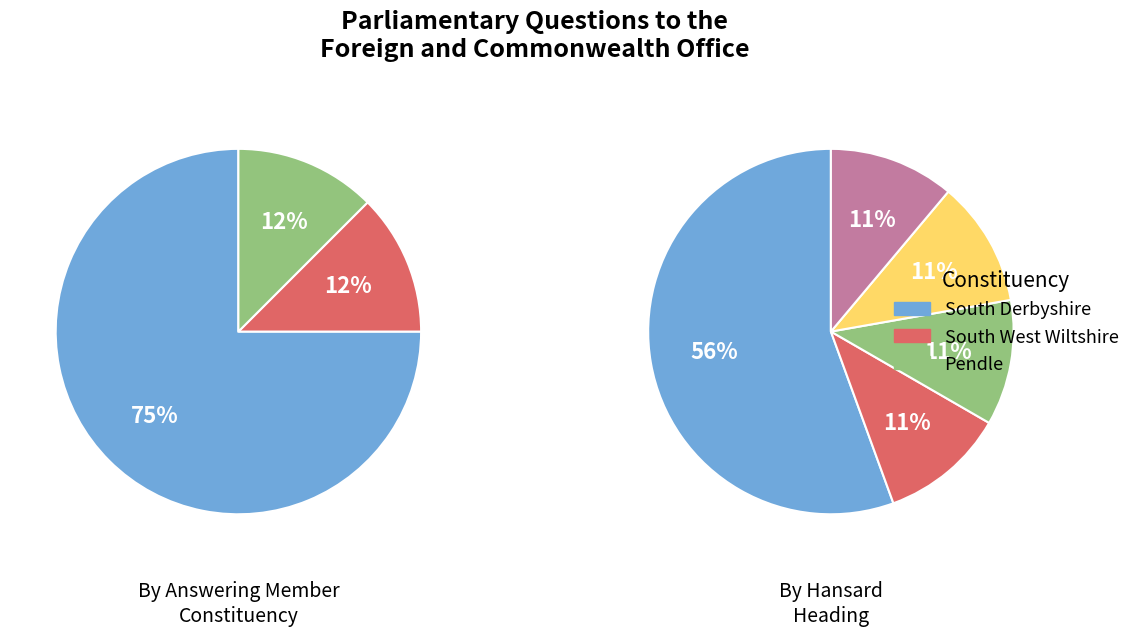

To the nearest percent, what portion does West Africa: Religious Freedom represent?

11%